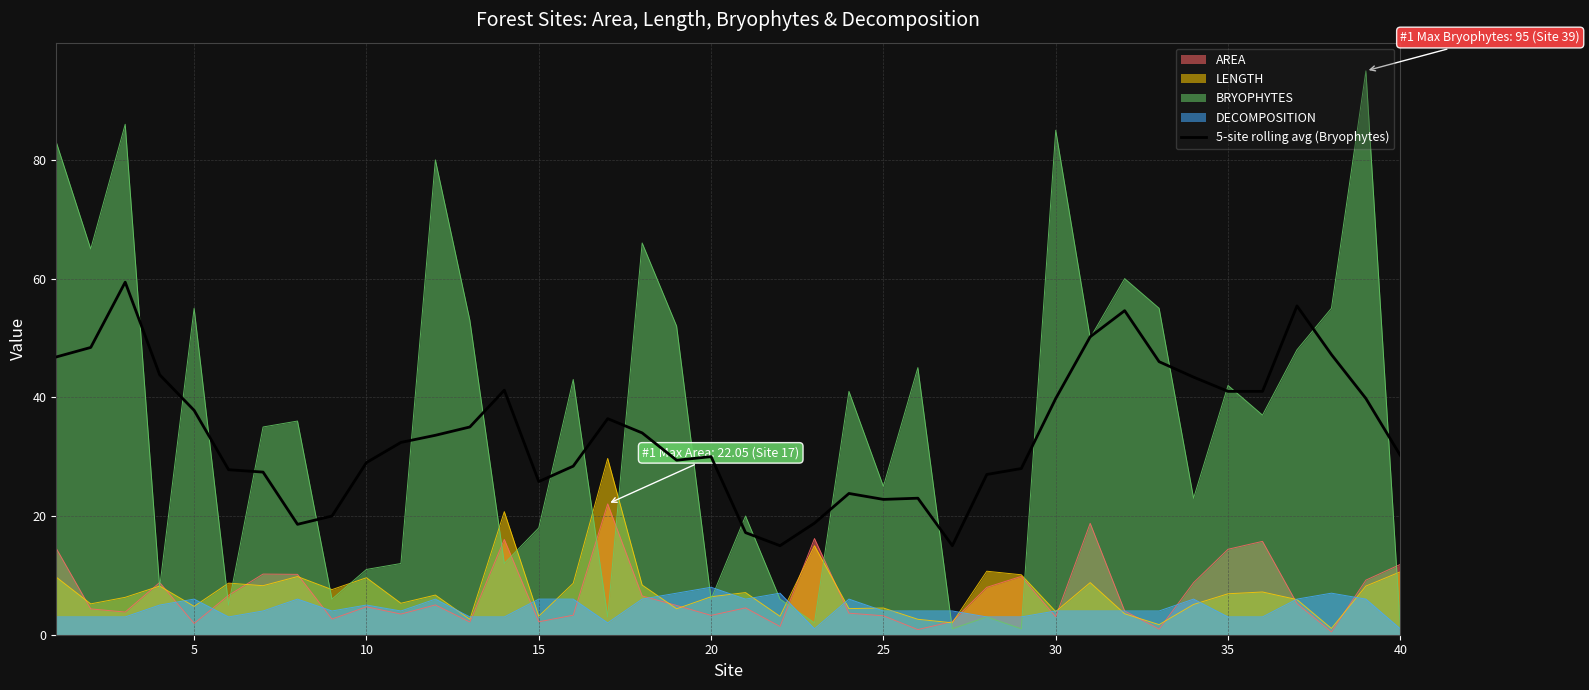

Rank the series by their maximum value, from highest to lowest.

BRYOPHYTES, 5-site rolling avg (Bryophytes), LENGTH, AREA, DECOMPOSITION